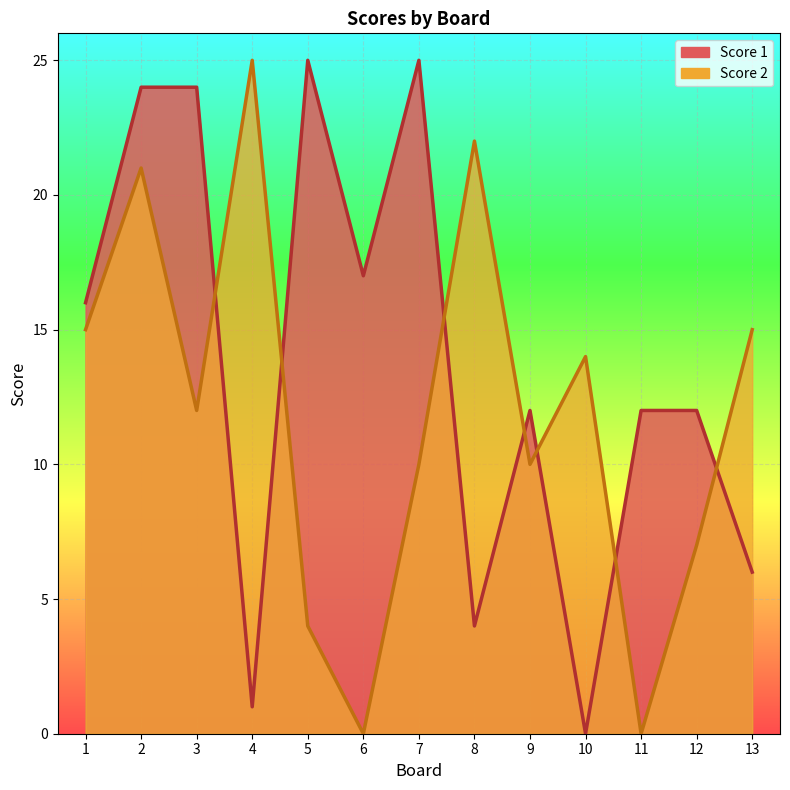

At 1, list the series in order from smallest to largest.

Score 2, Score 1